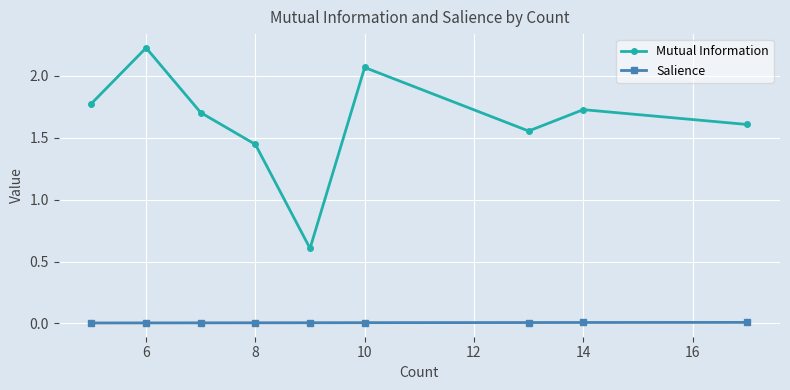

List the series in order of their peak value, lowest first.

Salience, Mutual Information